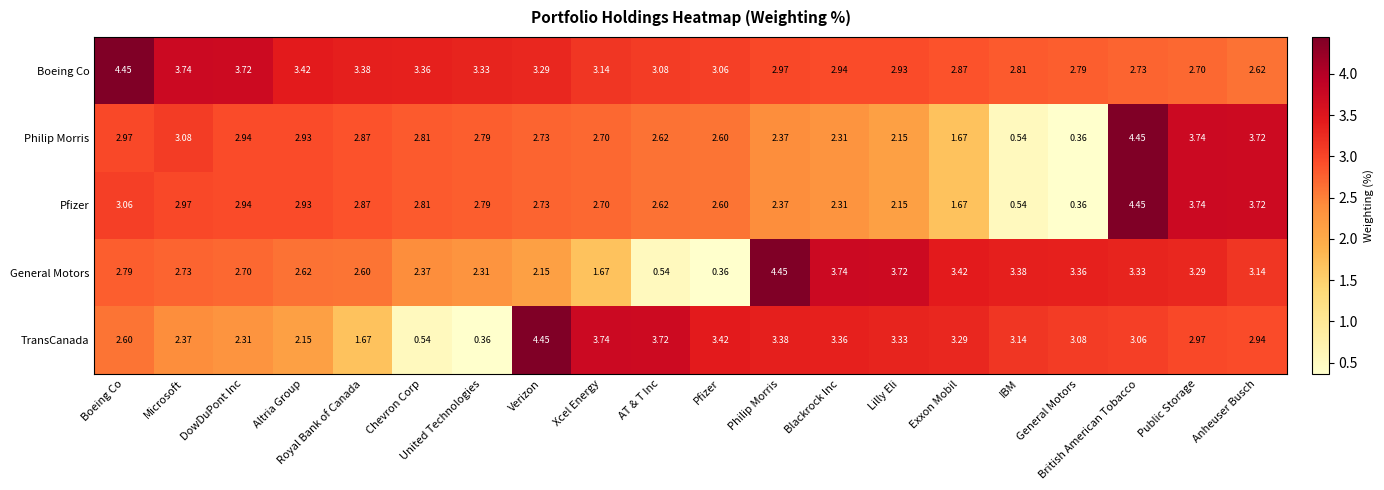

Between Boeing Co and Altria Group, which series saw the biggest shift?

Boeing Co